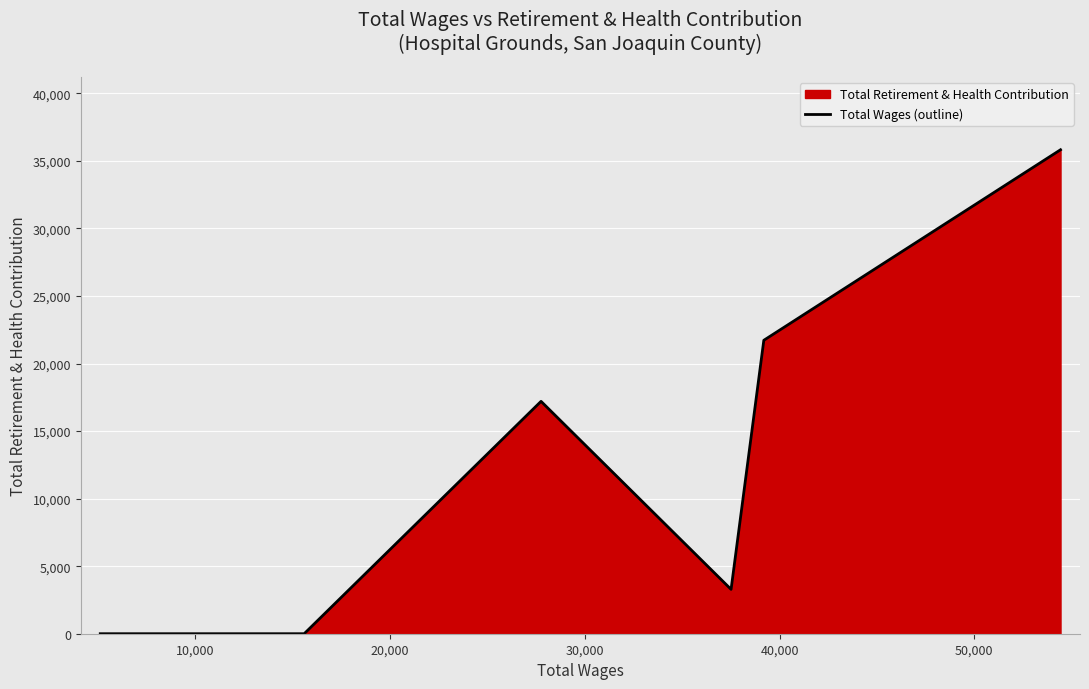

True or false: the data has more than 2 interior local peaks.

False